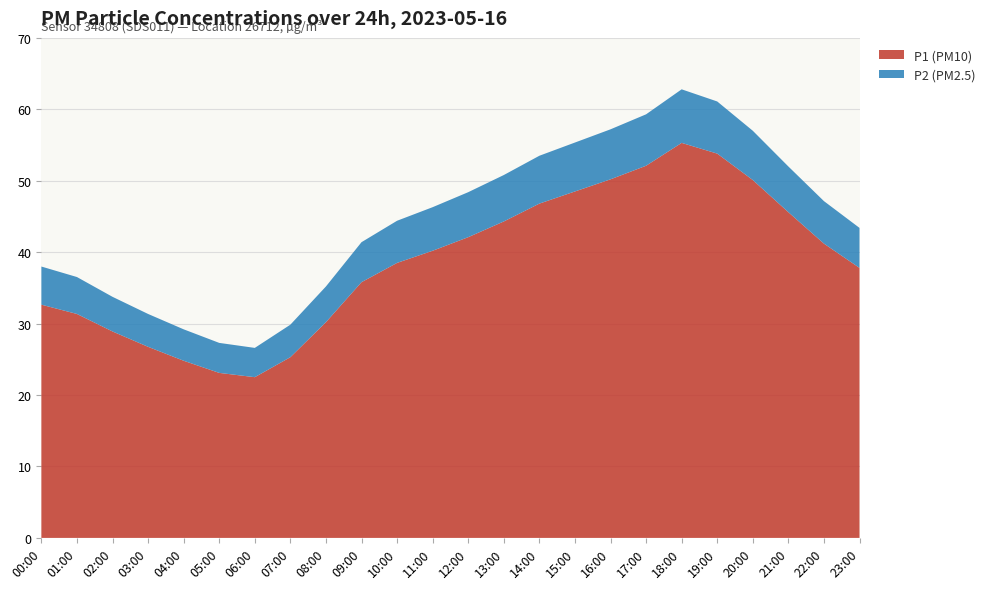

What is the lowest value of the P1 (PM10) series?

22.5